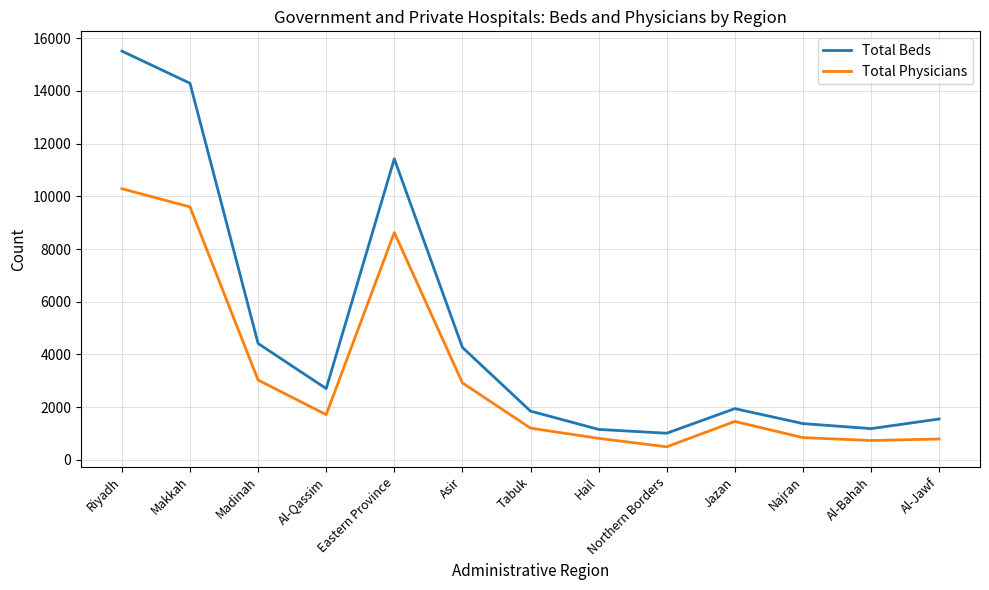

Where is Total Physicians nearest to the value 5392?

Madinah